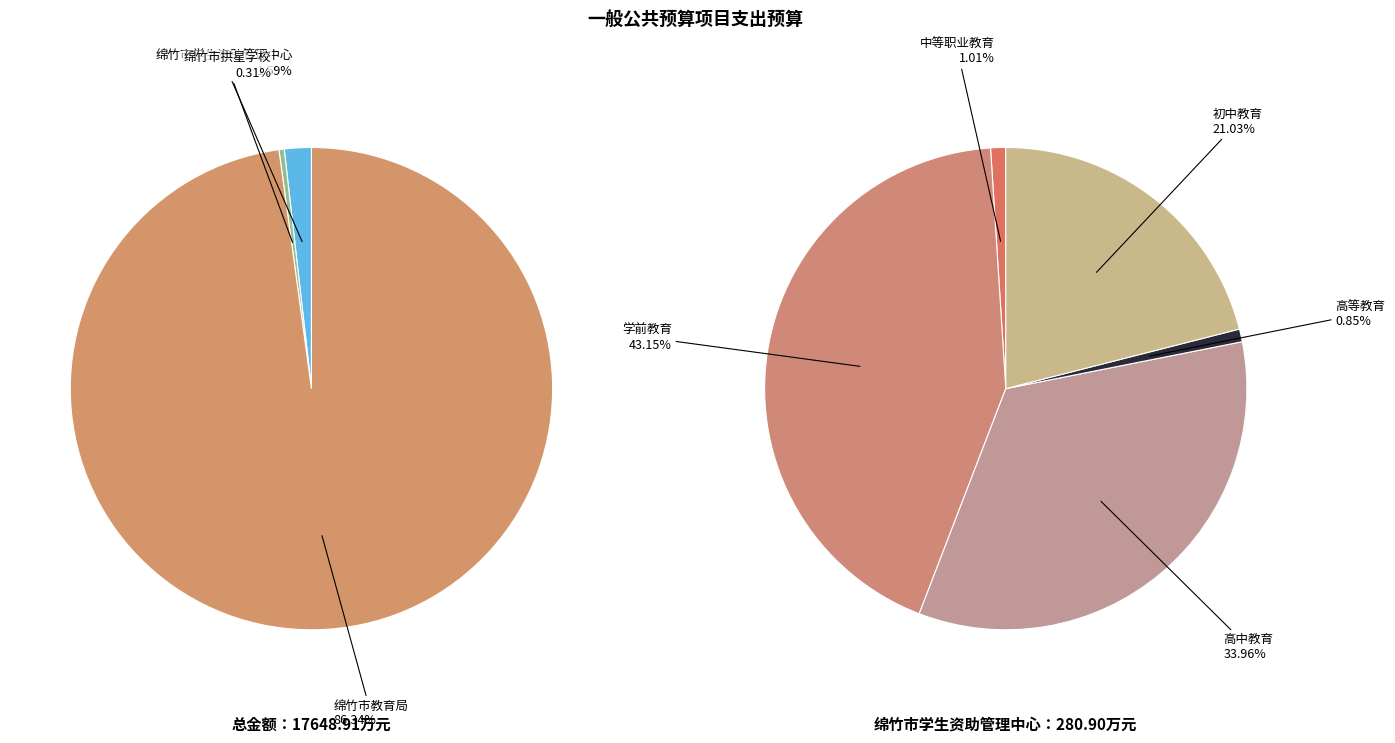

Count the number of slices in the pie.

3